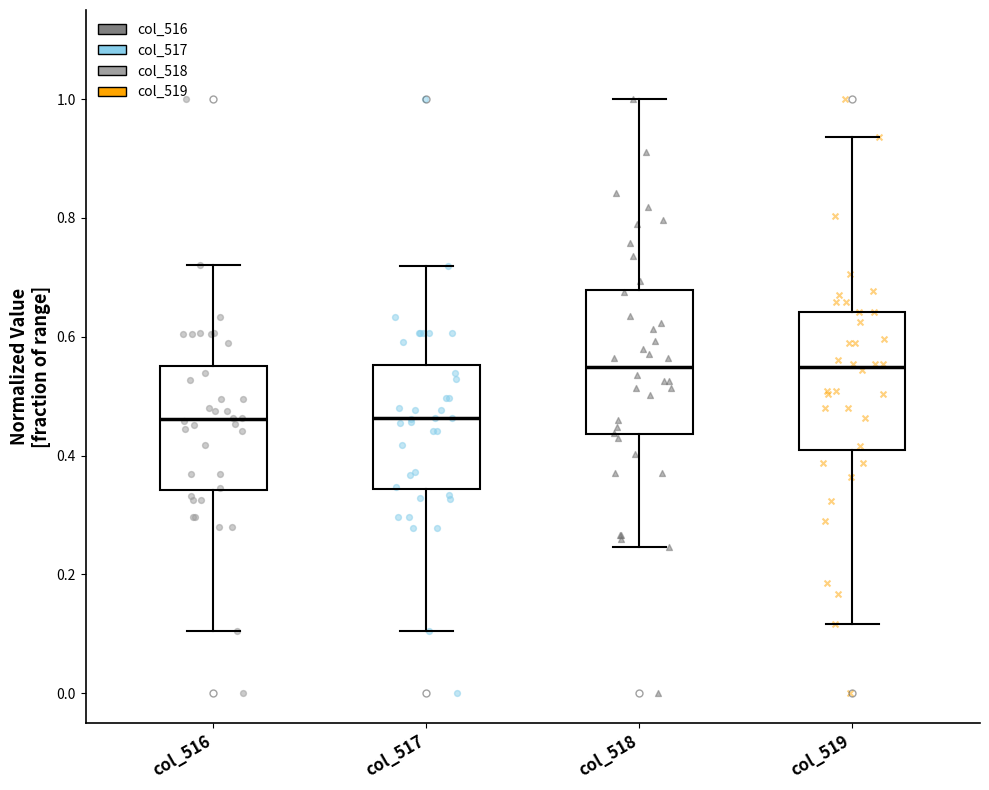

Where does the upper whisker of the box for col_517 end on the y-axis? The values are not printed on the chart, so give them approximately, as read against the axis.

0.72